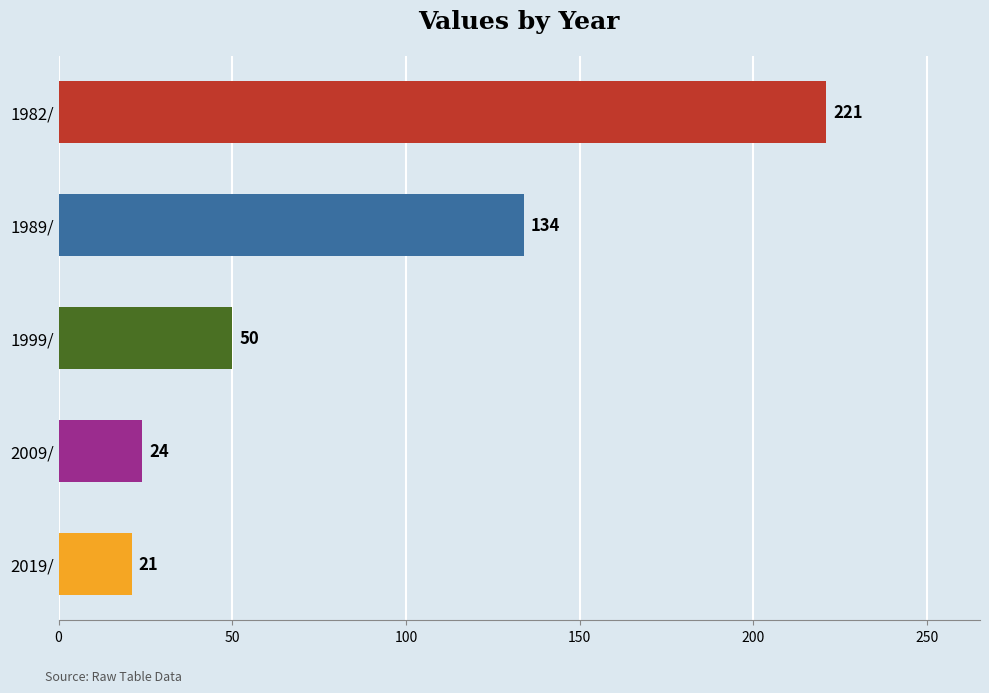

Are the bars grouped side by side (vs. stacked)?

No